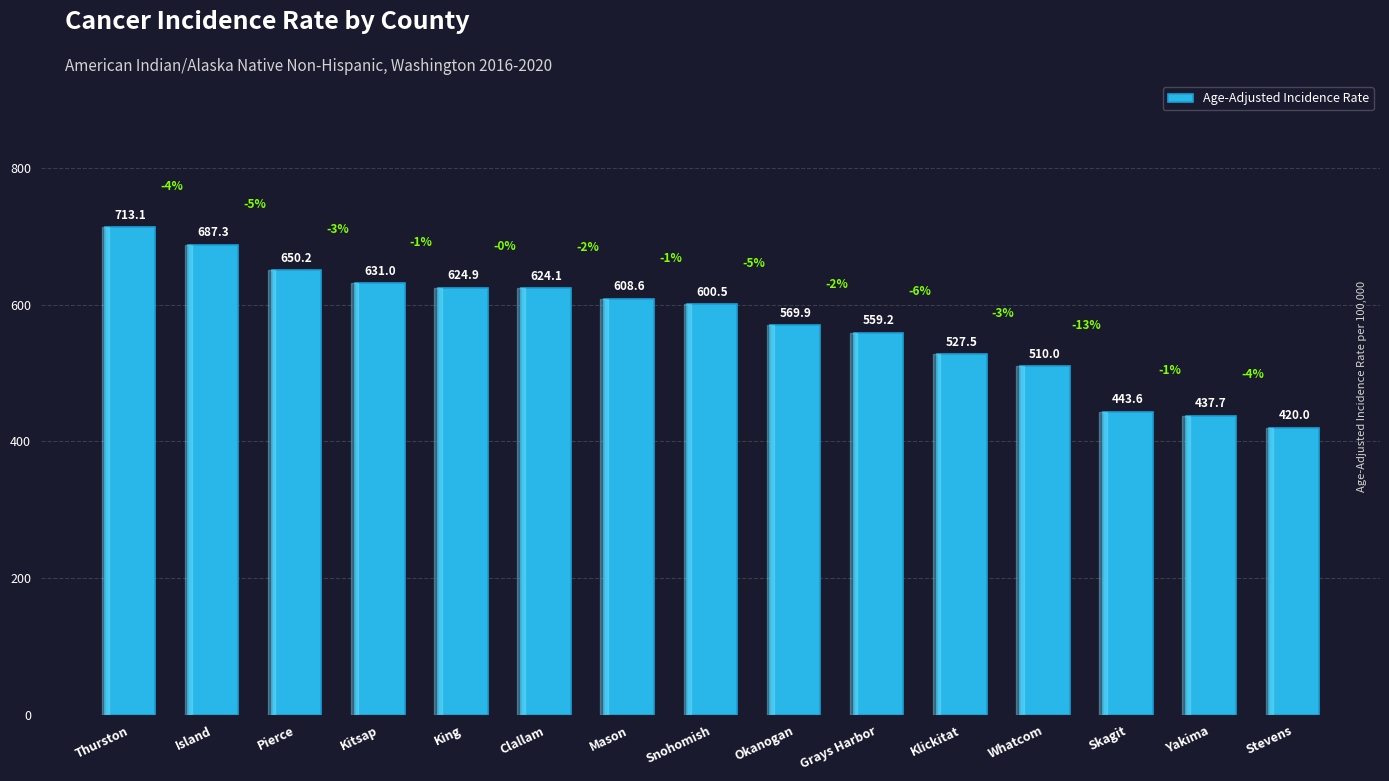

What value does the data have at King?

624.9